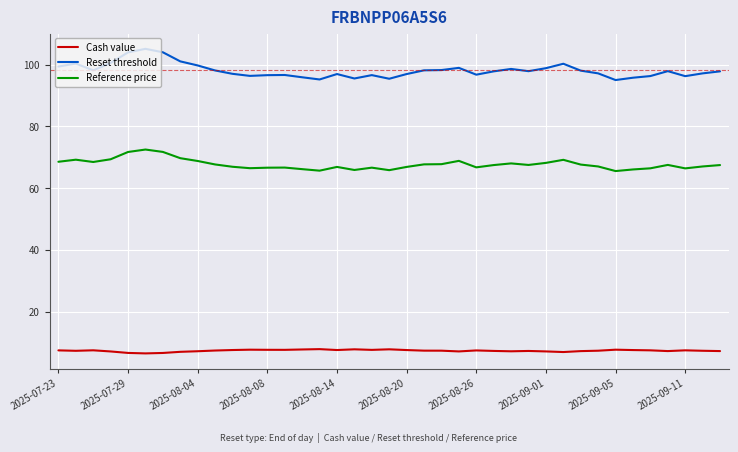

True or false: Reference price has more than 2 interior local peaks.

True